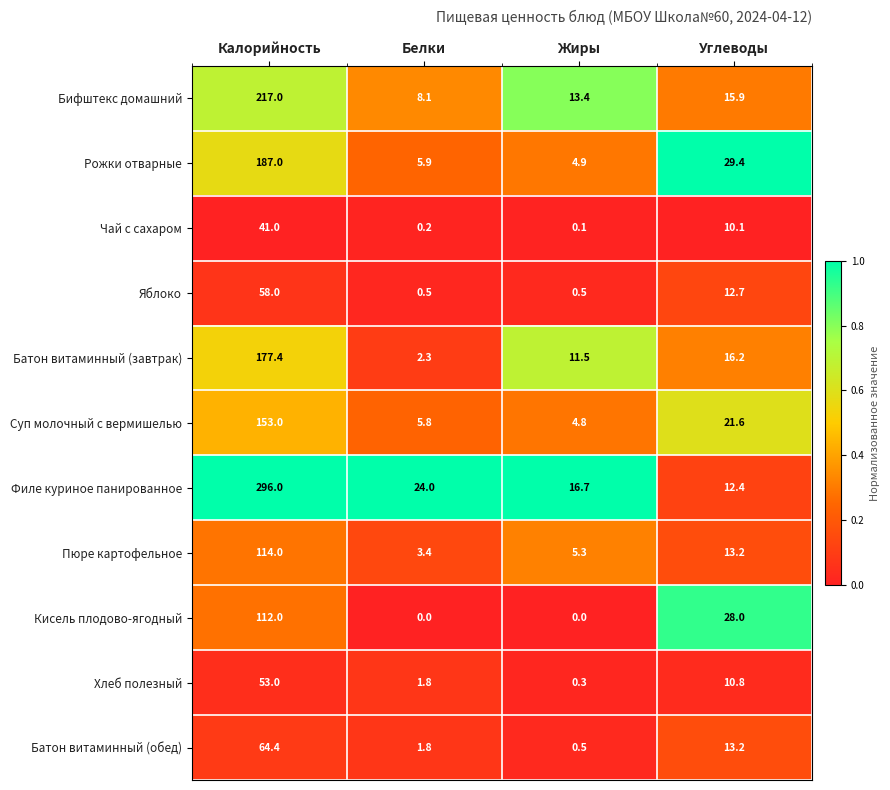

What is the maximum value shown in the chart?

296.0